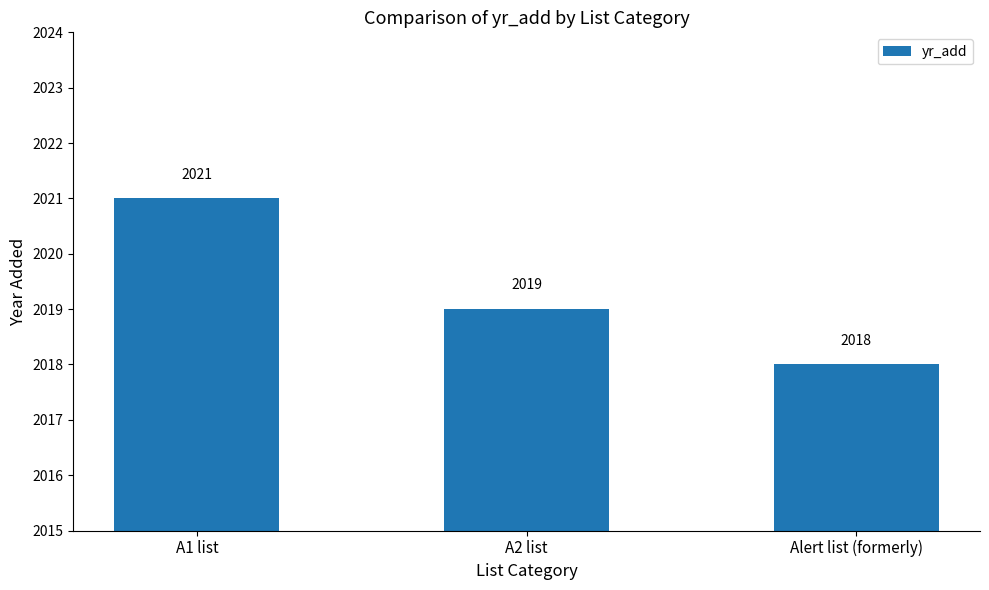

Reading left to right, transcribe all the data shown in this chart.

2021	2019	2018